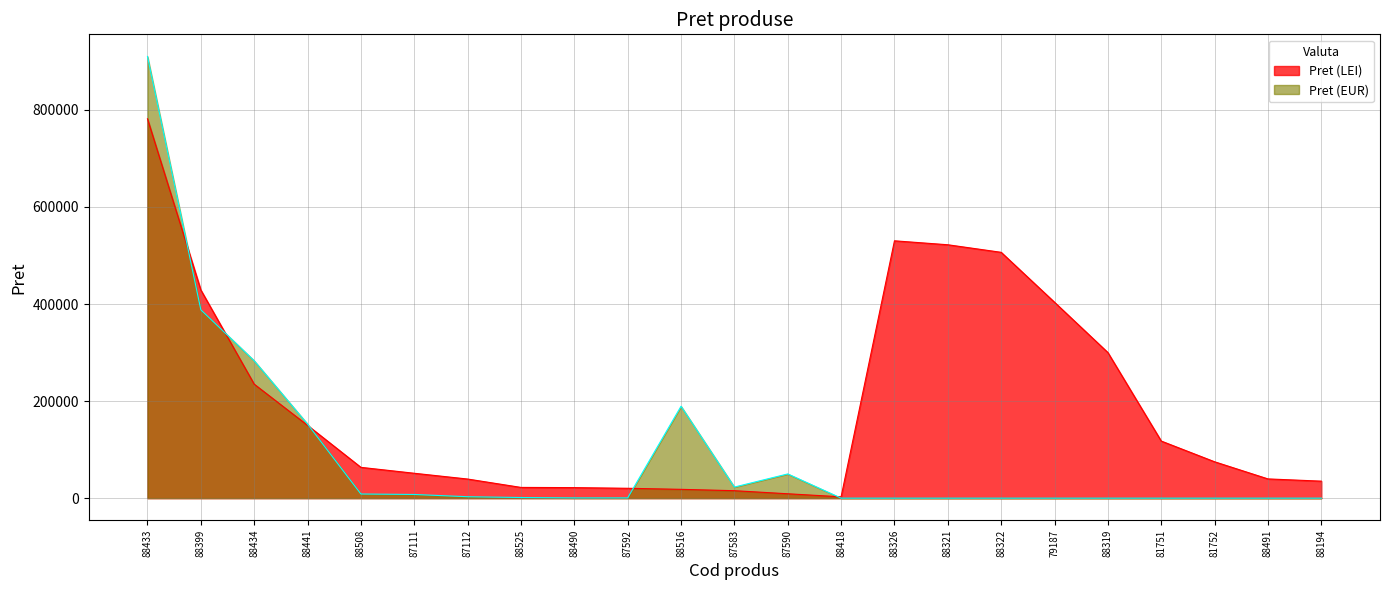

What is the label of the 6th point from the left?

87111